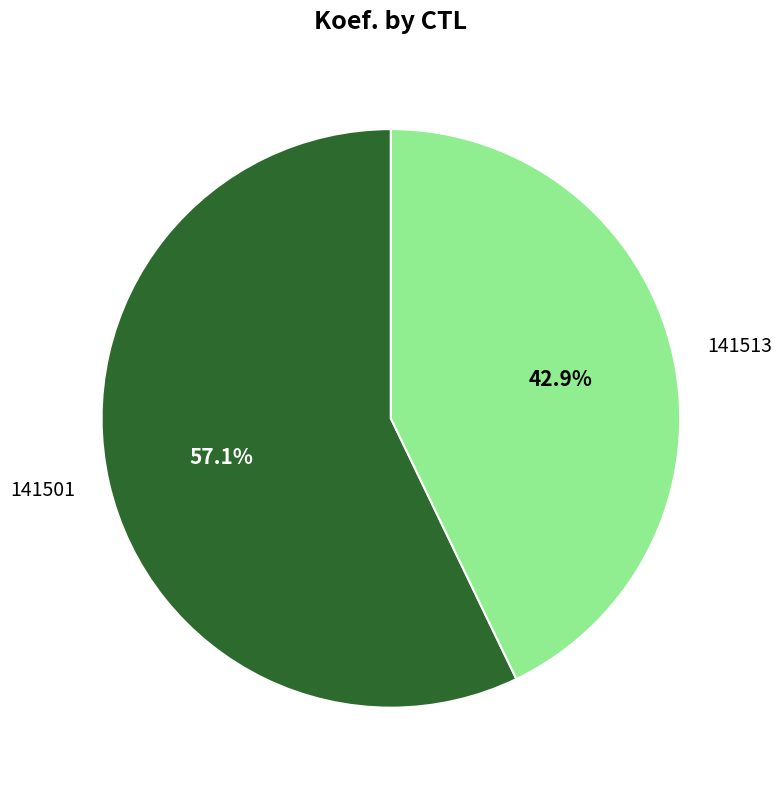

Rank the categories by value from highest to lowest.

141501, 141513